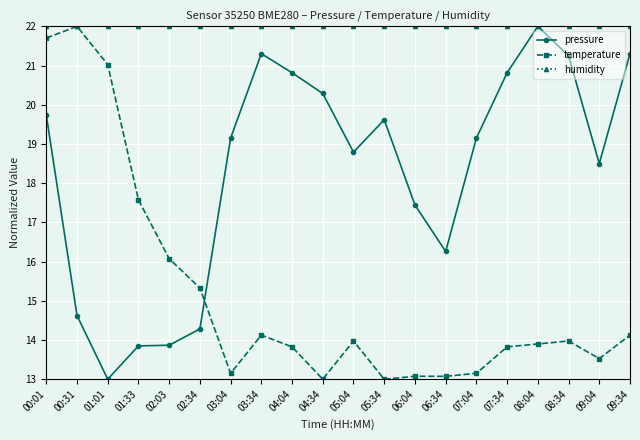

What is the greatest value displayed?

22.0